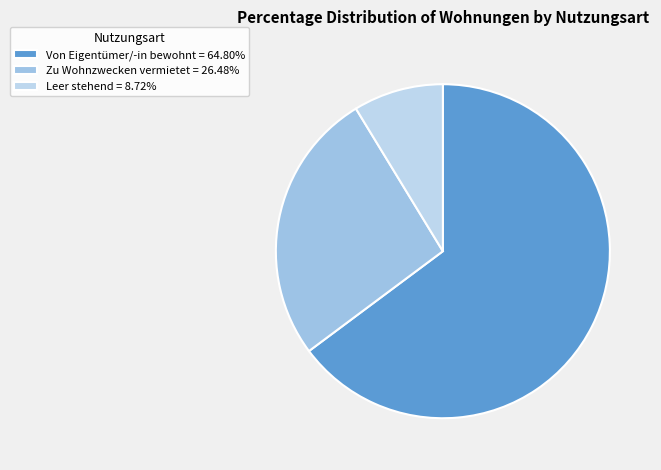

To the nearest percent, what percentage of the pie is Von Eigentümer/-in bewohnt?

65%